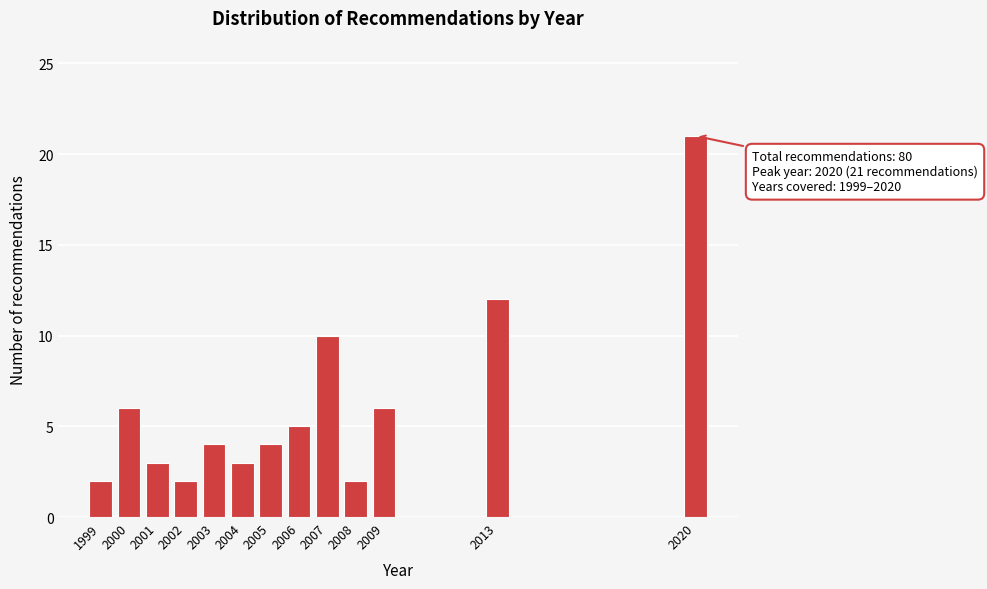

Reading left to right, list all the values displayed in this chart.

2	6	3	2	4	3	4	5	10	2	6	12	21